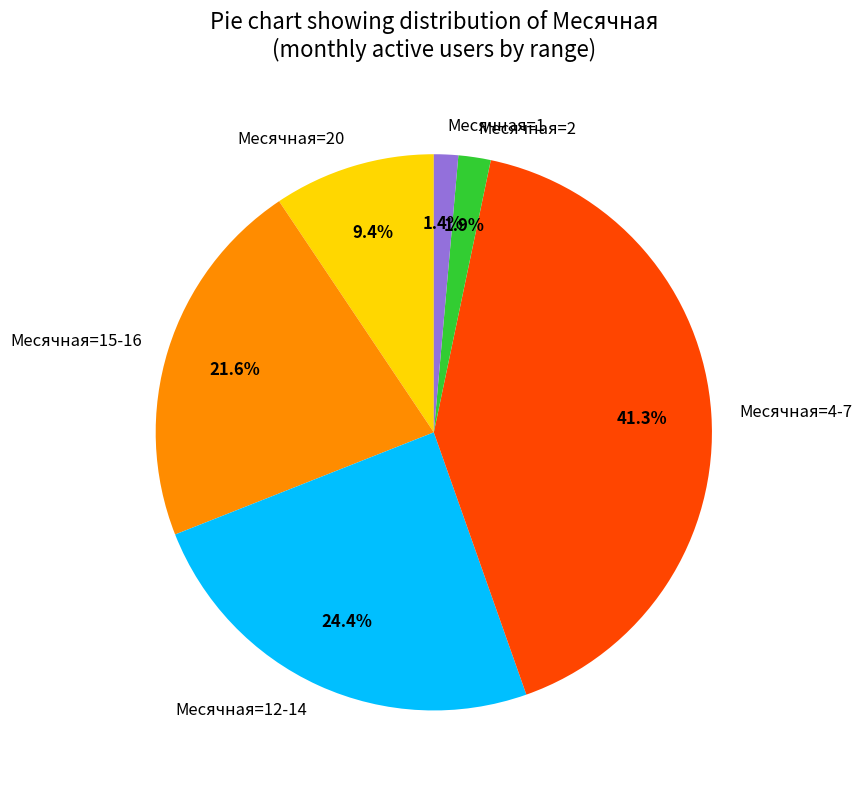

Does Месячная=20 account for over 50% of the chart?

No